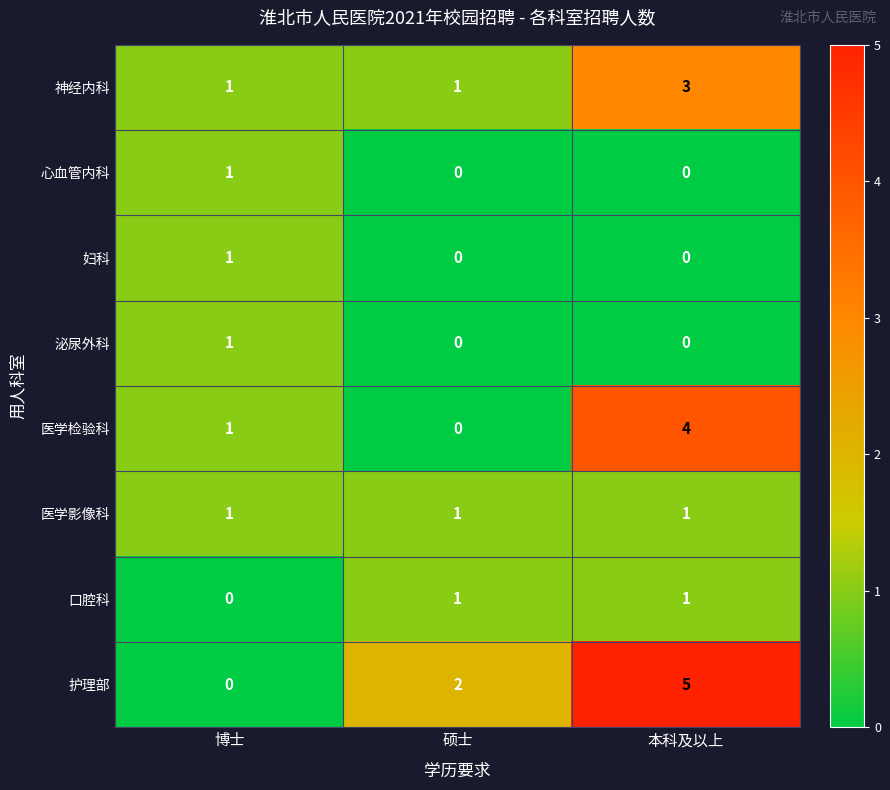

Count the 妇科 values in the range 0 to 1.

3